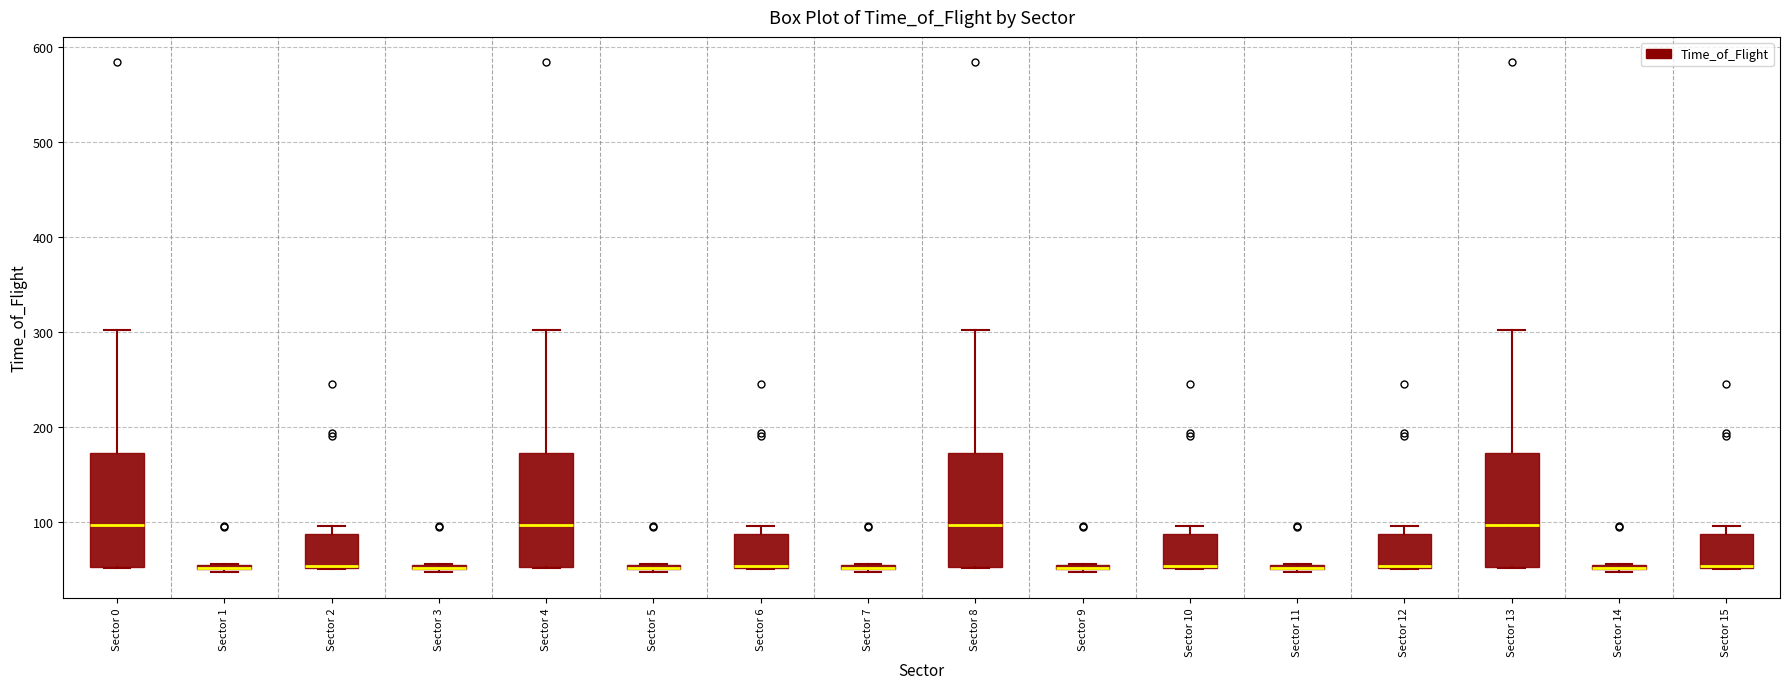

Reading left to right, transcribe this box plot: for each box, give where its median line is, the range the box spans, and where its two whiskers end, as read against the y-axis. The values are not printed on the chart, so give them approximately, as read against the axis.

Sector 0: median 100, box 50 to 170, whiskers 50 to 300
Sector 1: box collapsed to a line at 50, whiskers 50 to 60
Sector 2: median 50 (drawn on the box's lower edge), box 50 to 90, whiskers 50 to 100
Sector 3: box collapsed to a line at 50, whiskers 50 to 60
Sector 4: median 100, box 50 to 170, whiskers 50 to 300
Sector 5: box collapsed to a line at 50, whiskers 50 to 60
Sector 6: median 50 (drawn on the box's lower edge), box 50 to 90, whiskers 50 to 100
Sector 7: box collapsed to a line at 50, whiskers 50 to 60
Sector 8: median 100, box 50 to 170, whiskers 50 to 300
Sector 9: box collapsed to a line at 50, whiskers 50 to 60
Sector 10: median 50 (drawn on the box's lower edge), box 50 to 90, whiskers 50 to 100
Sector 11: box collapsed to a line at 50, whiskers 50 to 60
Sector 12: median 50 (drawn on the box's lower edge), box 50 to 90, whiskers 50 to 100
Sector 13: median 100, box 50 to 170, whiskers 50 to 300
Sector 14: box collapsed to a line at 50, whiskers 50 to 60
Sector 15: median 50 (drawn on the box's lower edge), box 50 to 90, whiskers 50 to 100